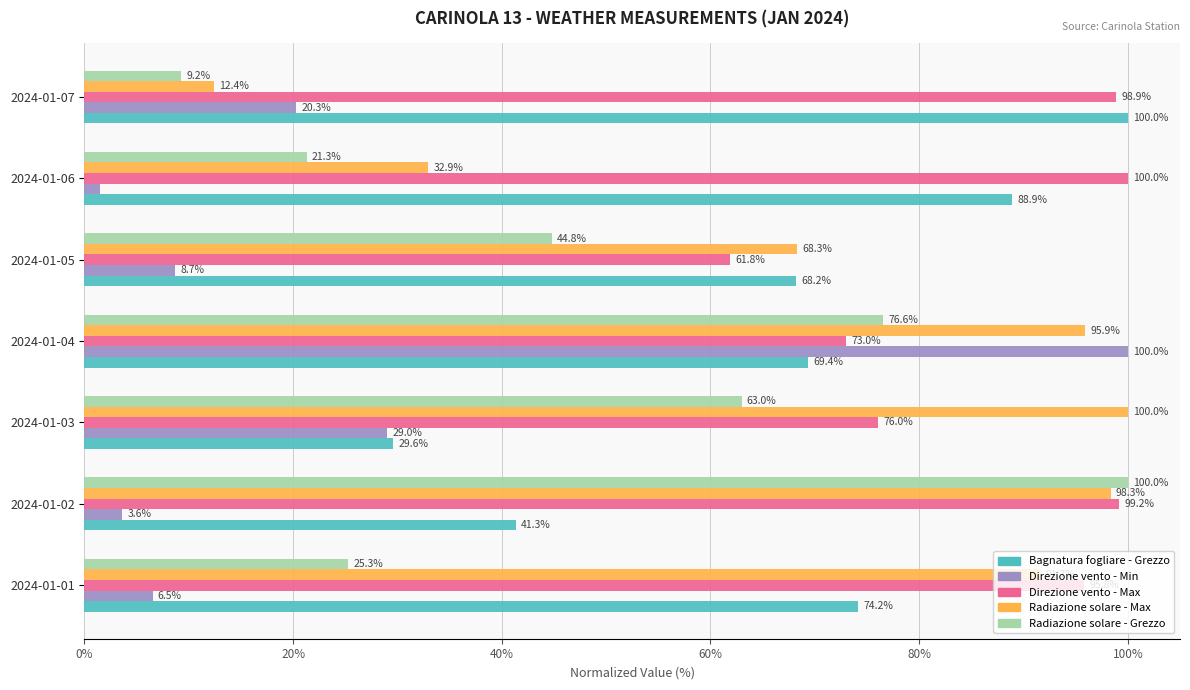

True or false: Radiazione solare - Max has a value of 12.4 at 2024-01-07.

True